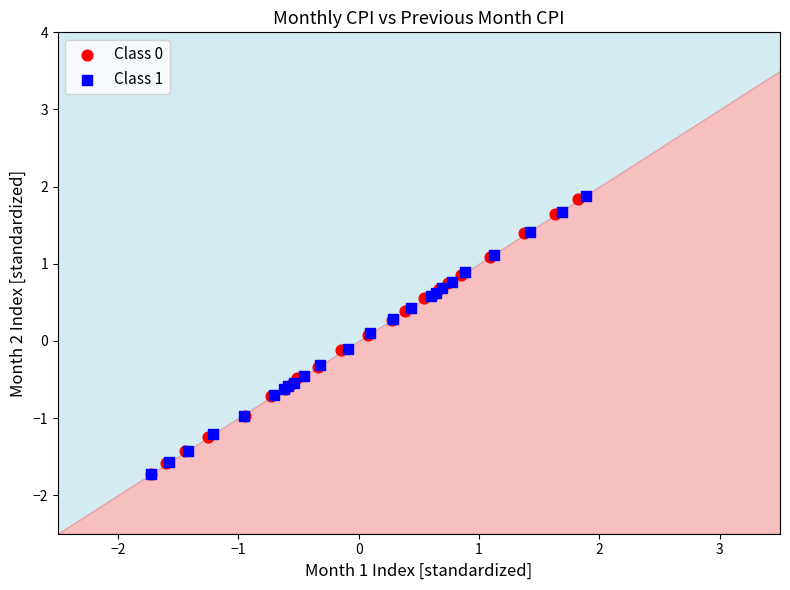

Which series has the largest Y range (max minus min)?

Class 1